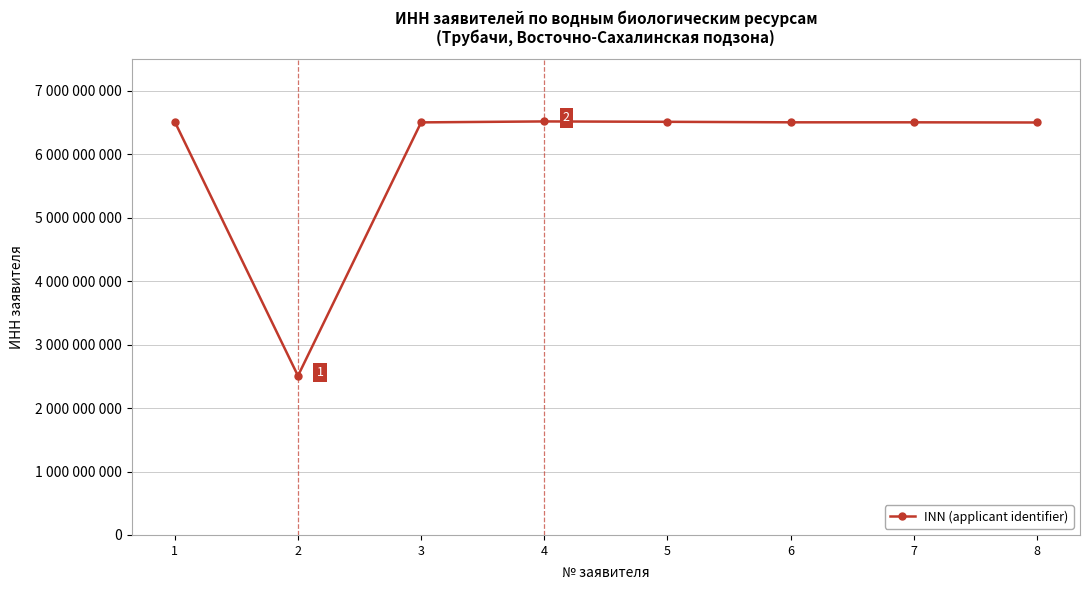

The value at 7 is 6504031898. True or false?

True